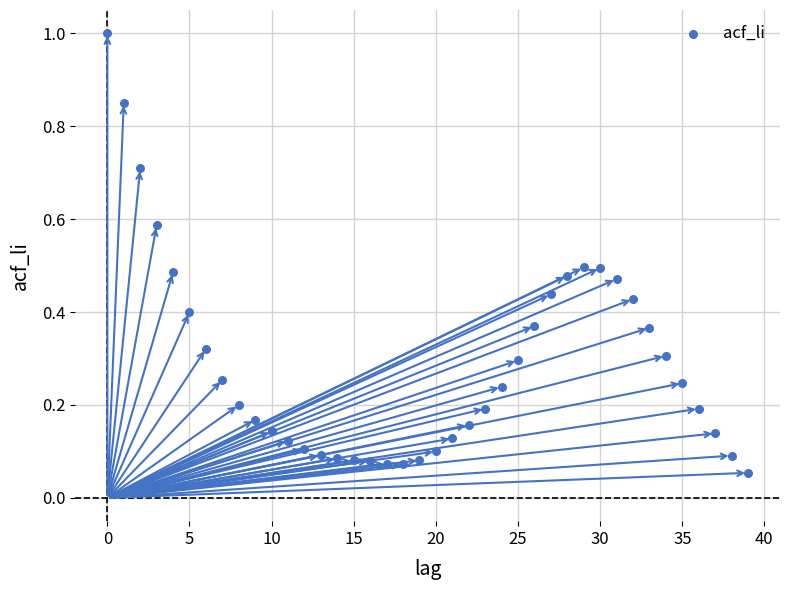

How many data points are displayed?

40